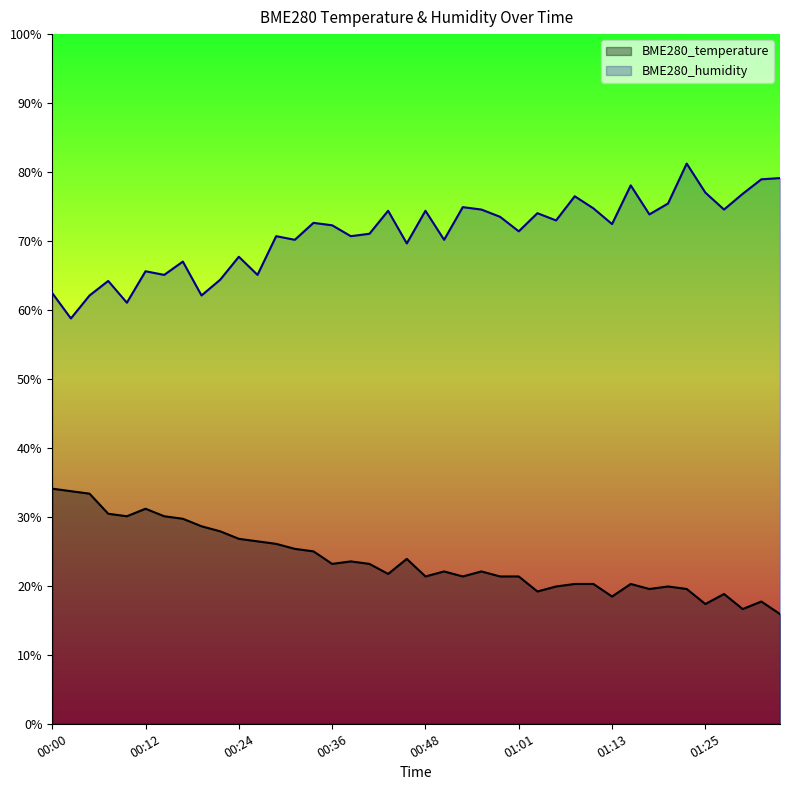

True or false: BME280_temperature and BME280_humidity cross at least once.

False